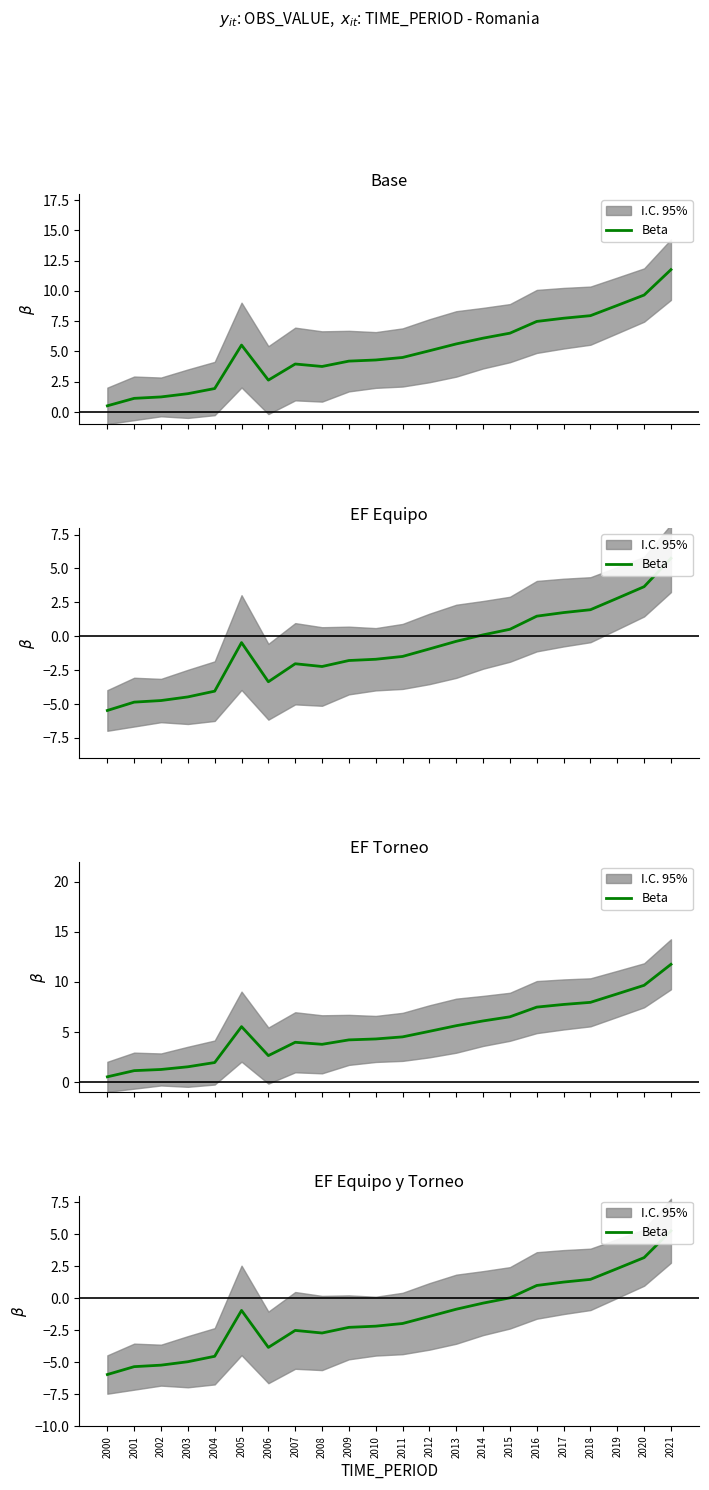

The chart shows a value of -4.6 at 2004. True or false?

True